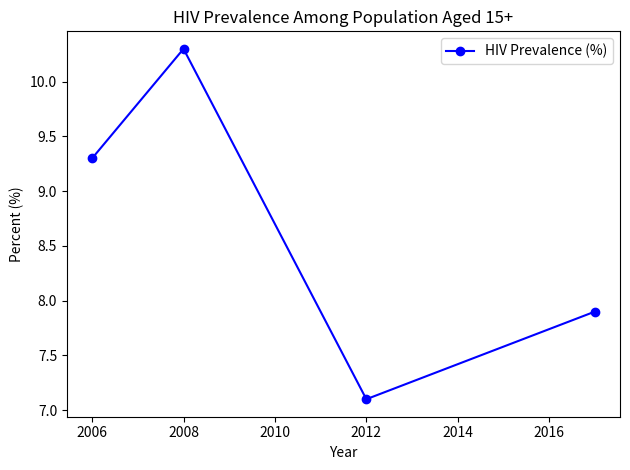

What is the value of the 4th point from the left?

7.9